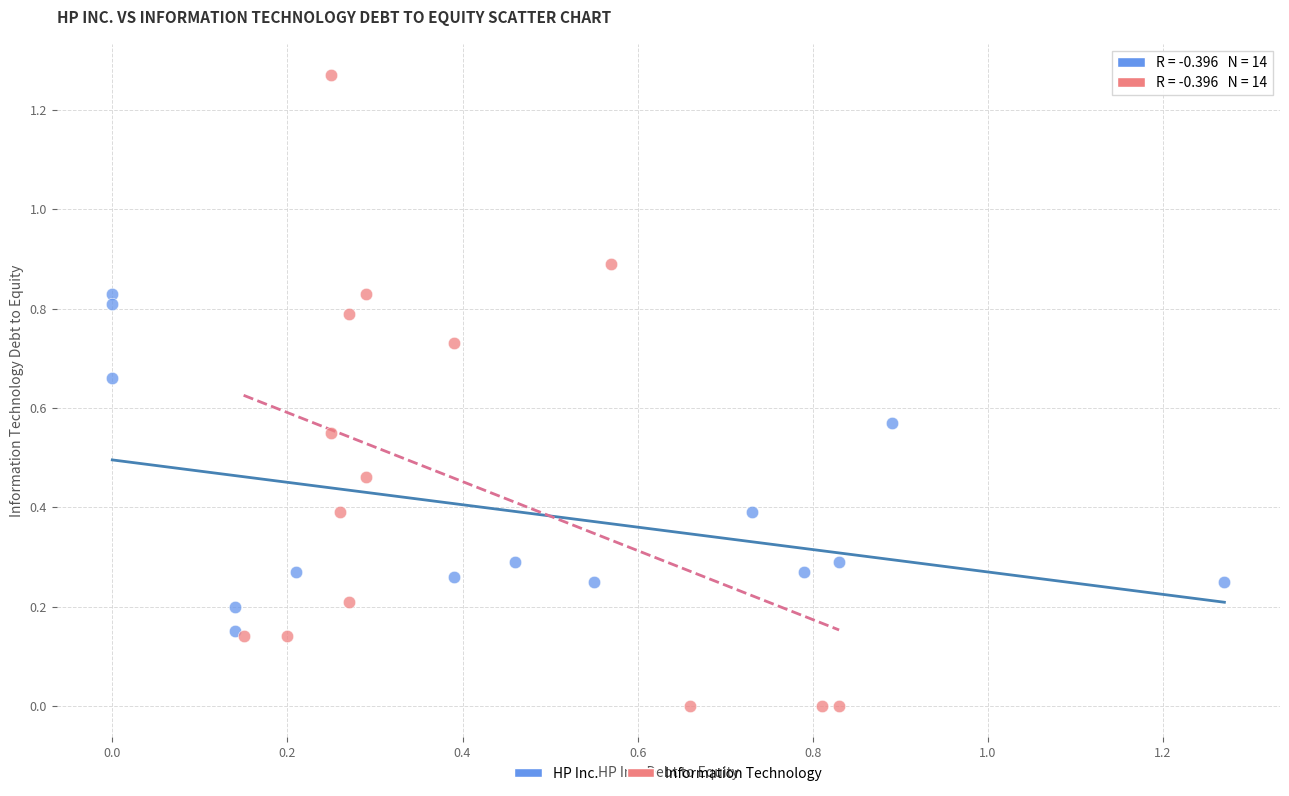

Which series has the widest spread of Y values?

Information Technology